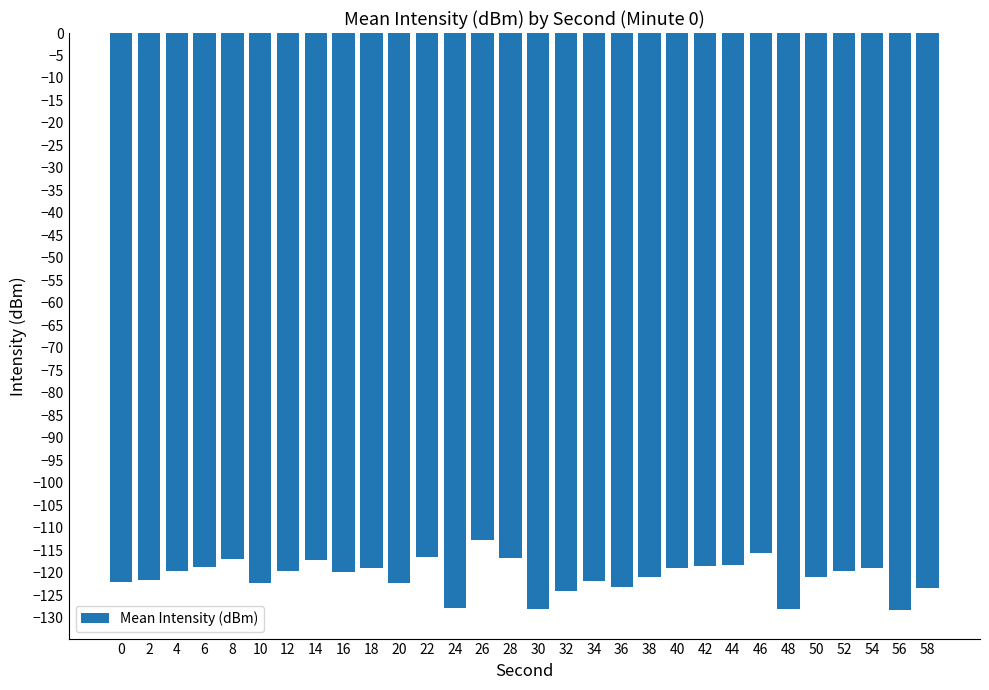

What is the value of the 17th bar from the left?

-124.0